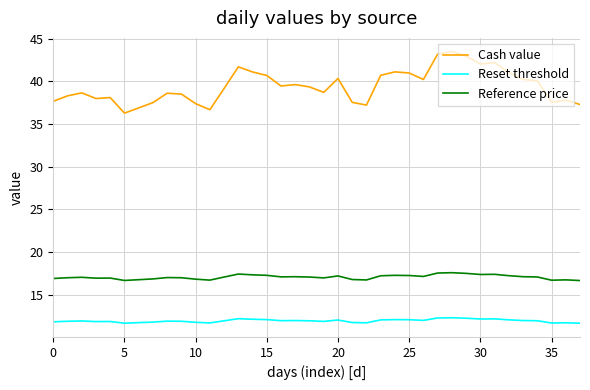

What is the difference between the maximum and minimum values in the Reset threshold series?

0.6